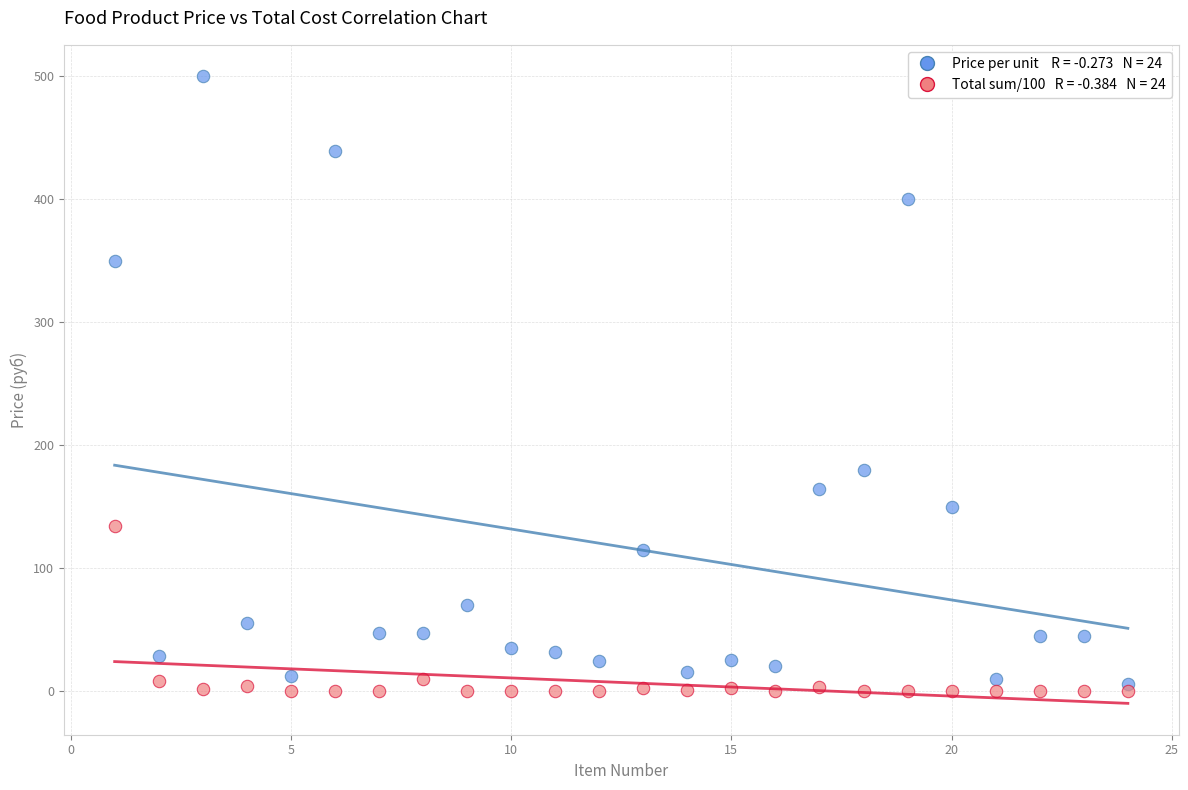

Across all series, what Y value is closest to 250?

180.0